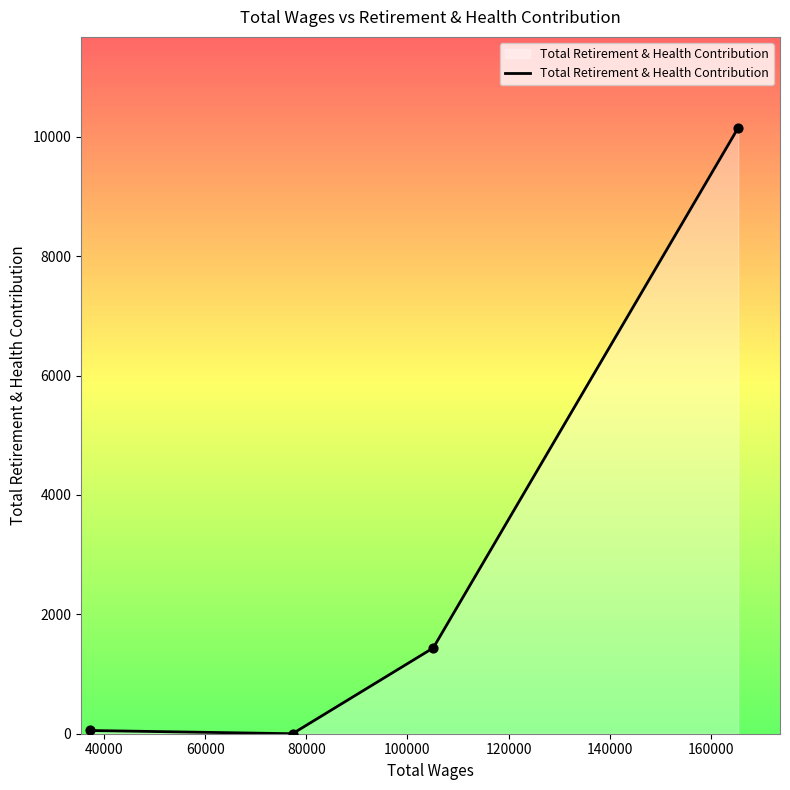

What is the maximum value shown in the chart?

10151